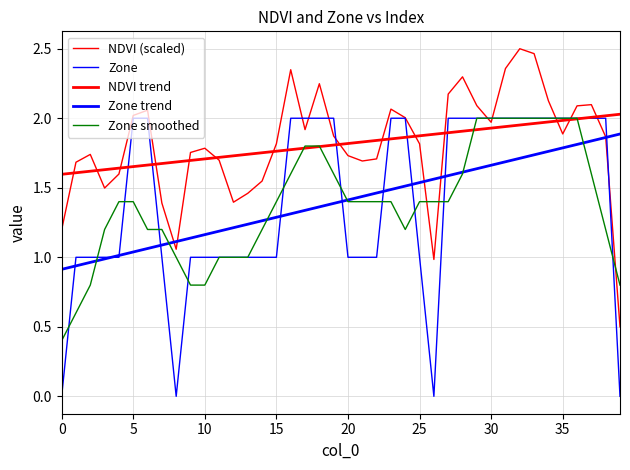

In Zone smoothed, how many points are higher than both neighbors (excluding endpoints)?

3